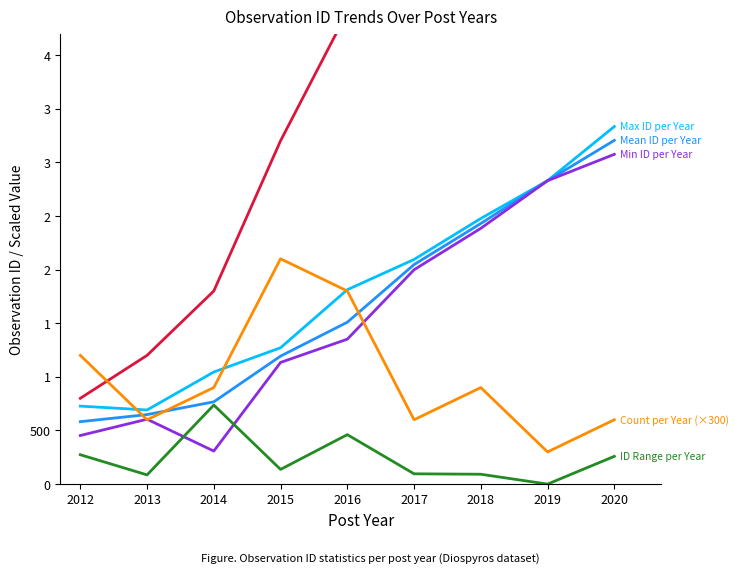

At how many categories does at least one series exceed 2247?

6